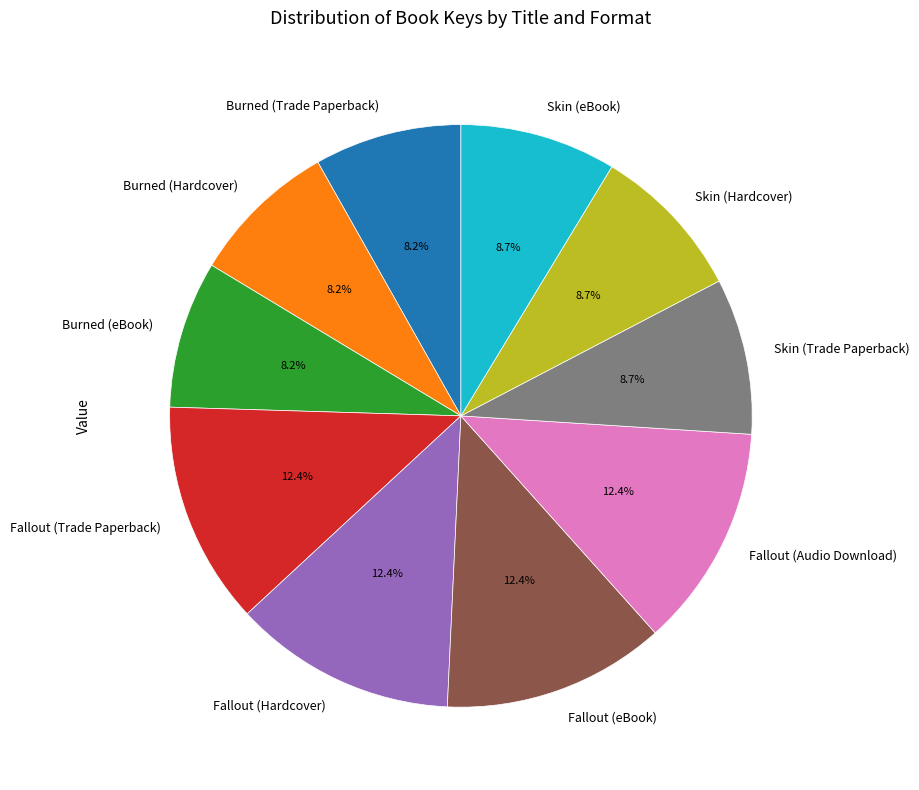

How many segments does this pie chart have?

10